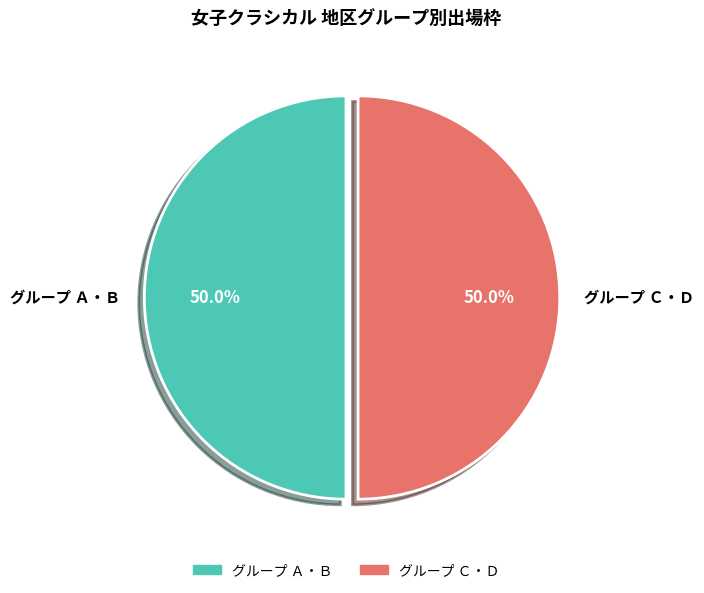

What percentage do グループ Ａ・Ｂ and グループ Ｃ・Ｄ together represent?

100.0%